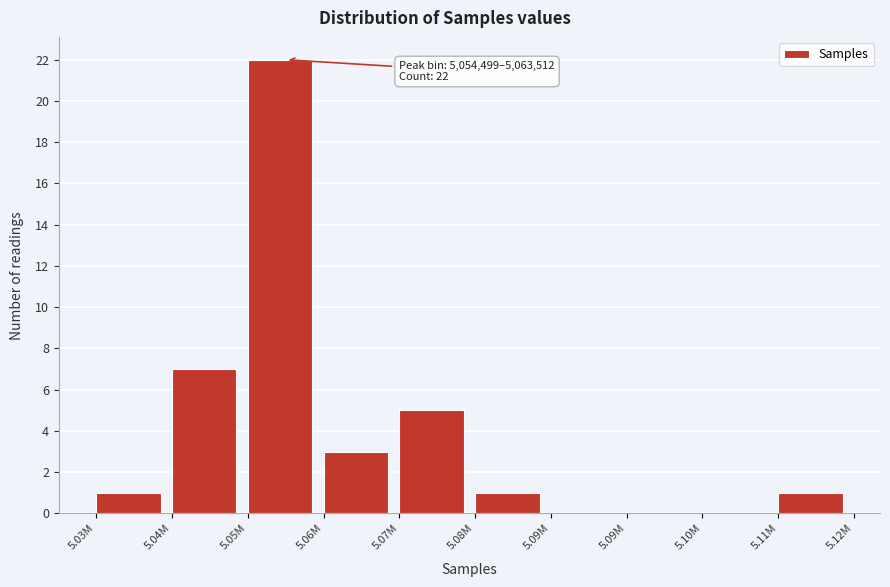

How many data points does each series have?

10